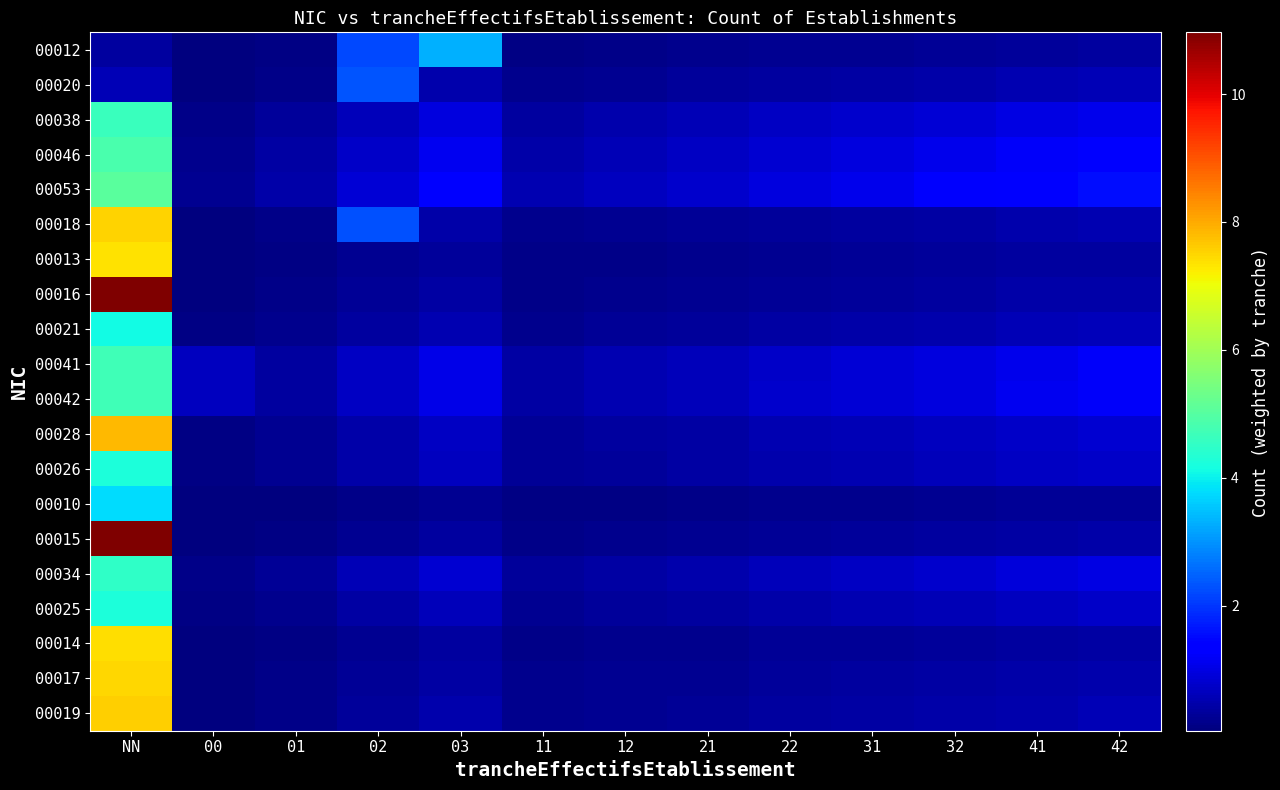

How many series are shown in this chart?

20